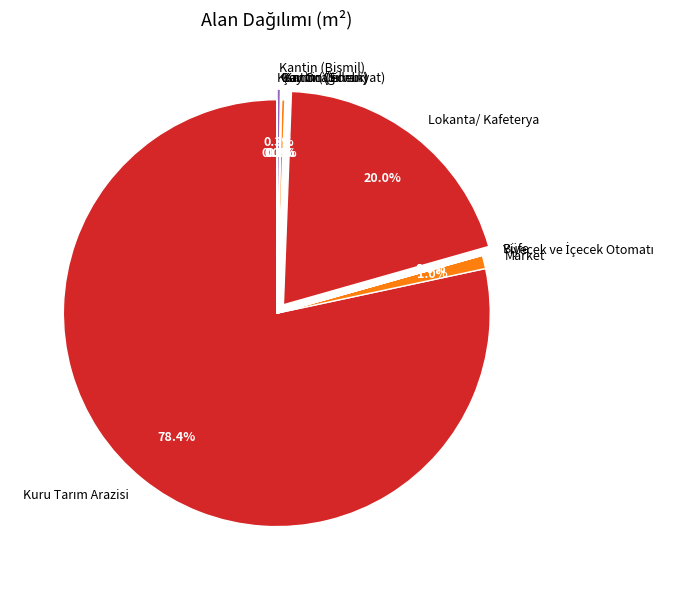

Is there any slice that represents more than half of the pie?

Yes